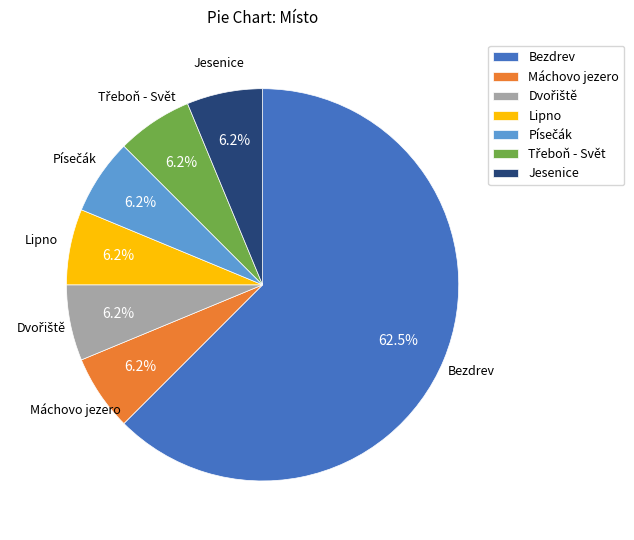

Which category has the biggest portion of the pie?

Bezdrev